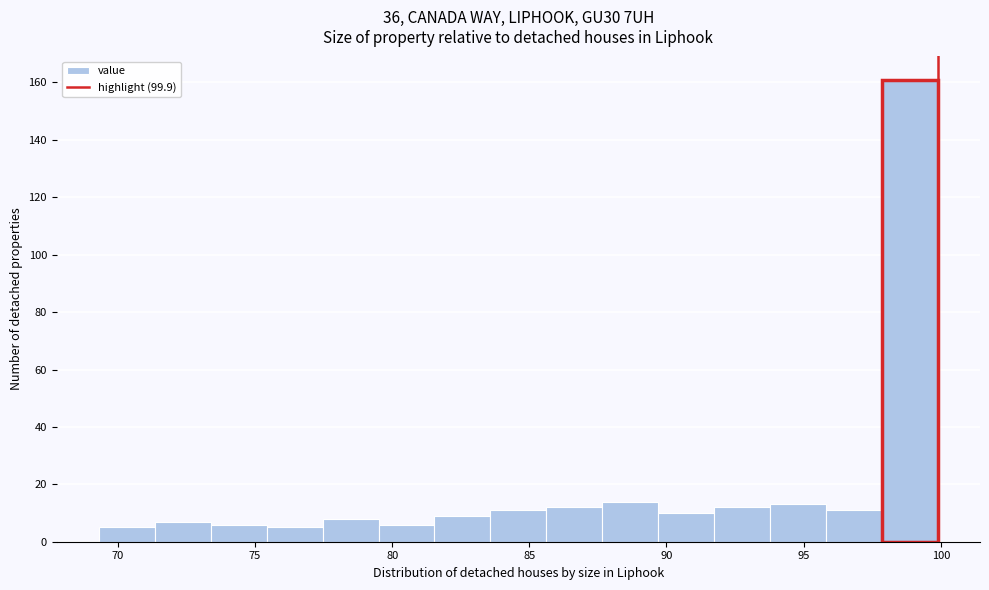

Reading left to right, list every bar in this chart as the range it spans on the x-axis followed by its height. Neither the bar edges nor the heights are printed on the chart, so give them approximately, as read against the axes.

69.5 to 71.5: 6
71.5 to 73.5: 8
73.5 to 75.5: 6
75.5 to 77.5: 6
77.5 to 79.5: 8
79.5 to 81.5: 6
81.5 to 83.5: 10
83.5 to 85.5: 12
85.5 to 87.5: 12
87.5 to 89.5: 14
89.5 to 91.5: 10
91.5 to 94.0: 12
94.0 to 96.0: 14
96.0 to 98.0: 12
98.0 to 100.0: 162